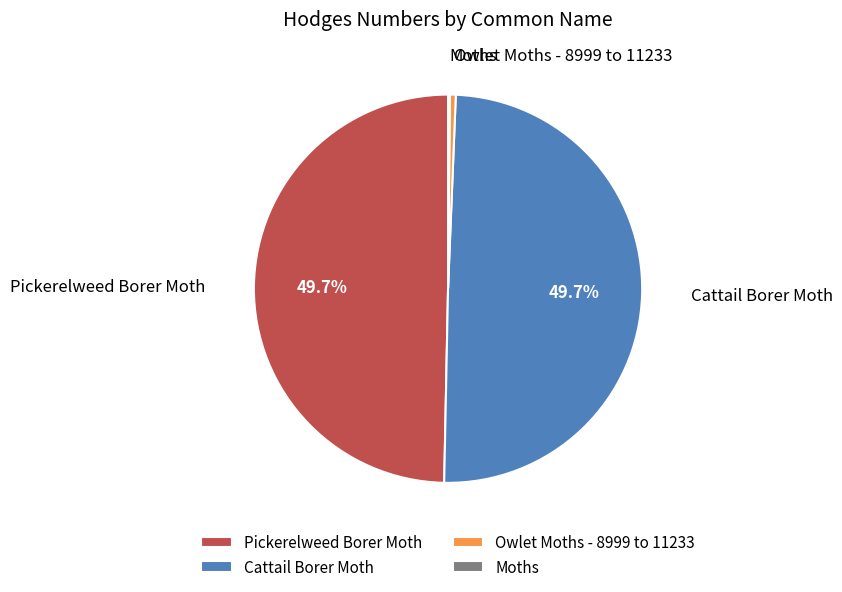

Does any single category account for the majority?

No